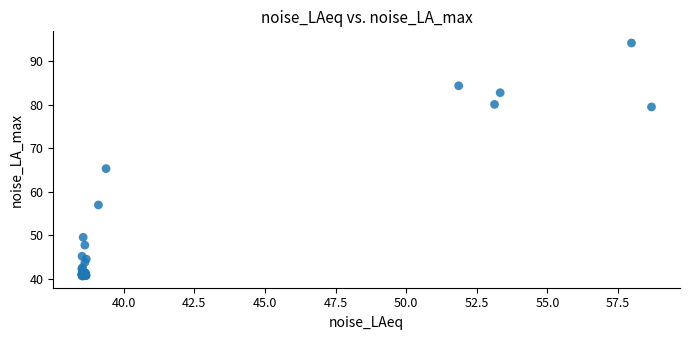

What Y value in the scatter plot is closest to 67?

65.3